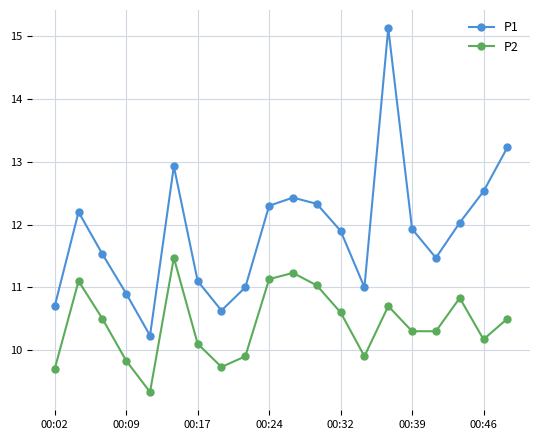

Rank the series by their average value, from highest to lowest.

P1, P2